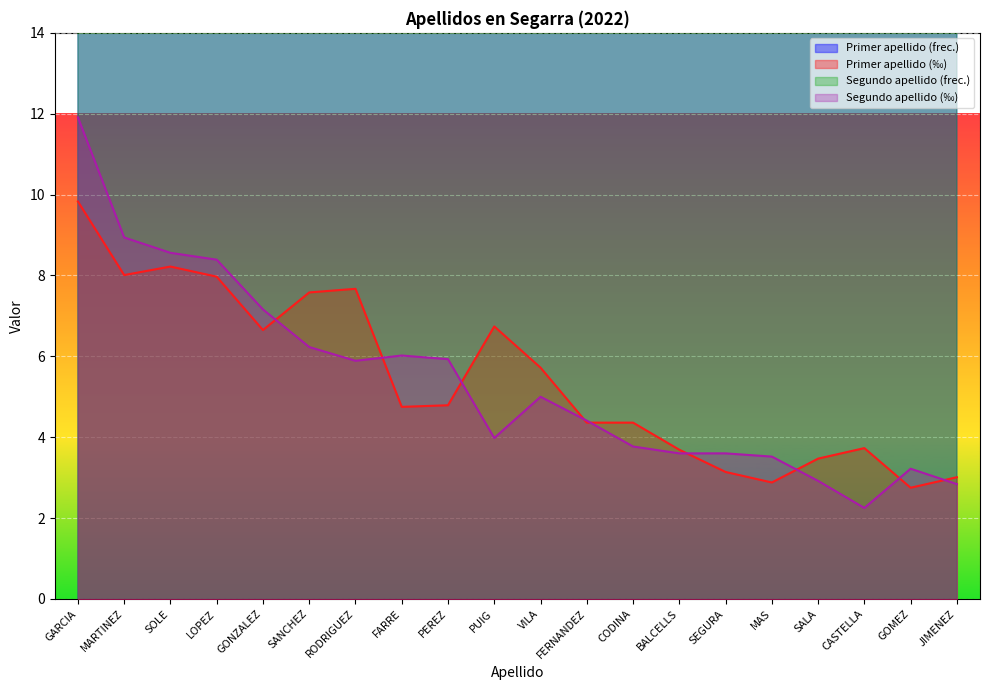

What is the difference between the Primer apellido (frec.) values at PEREZ and BALCELLS?

26.0